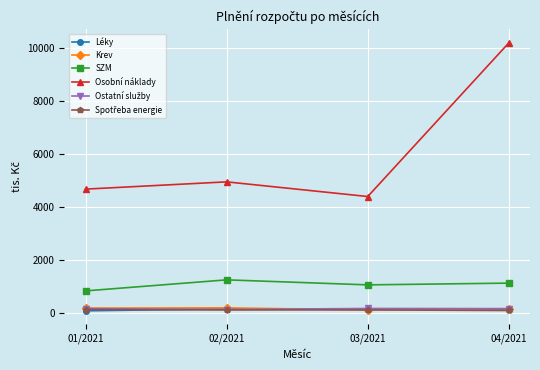

True or false: Léky and SZM intersect in this chart.

False